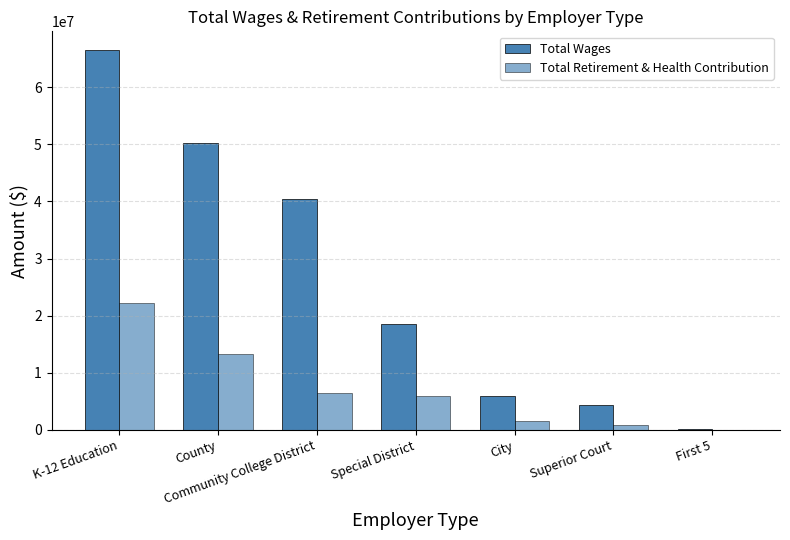

The value of Total Retirement & Health Contribution at County is 13321525. True or false?

True